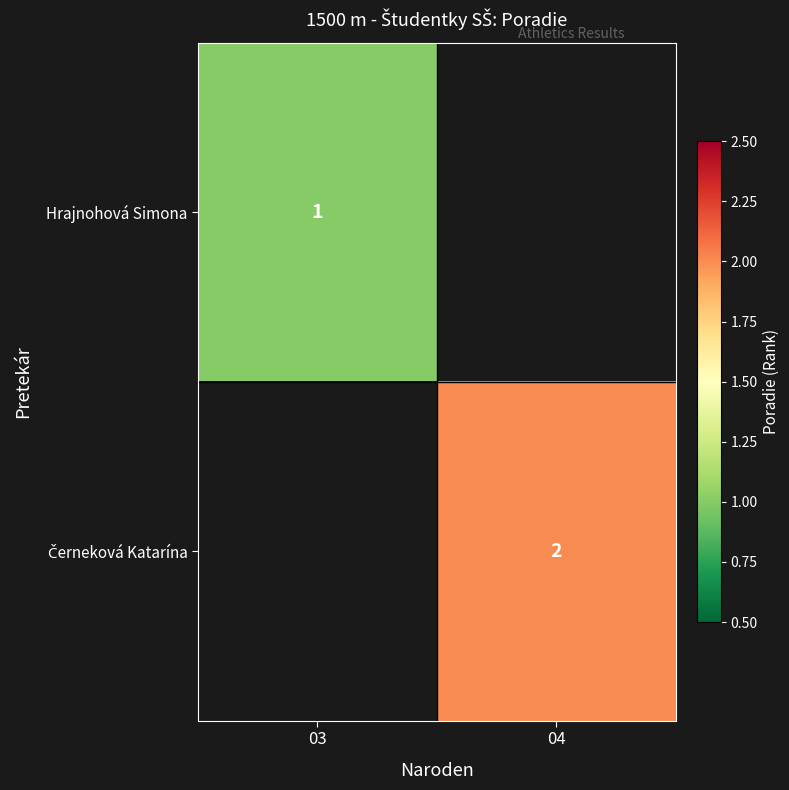

The Černeková Katarína series shows 3.0 at 04. True or false?

False